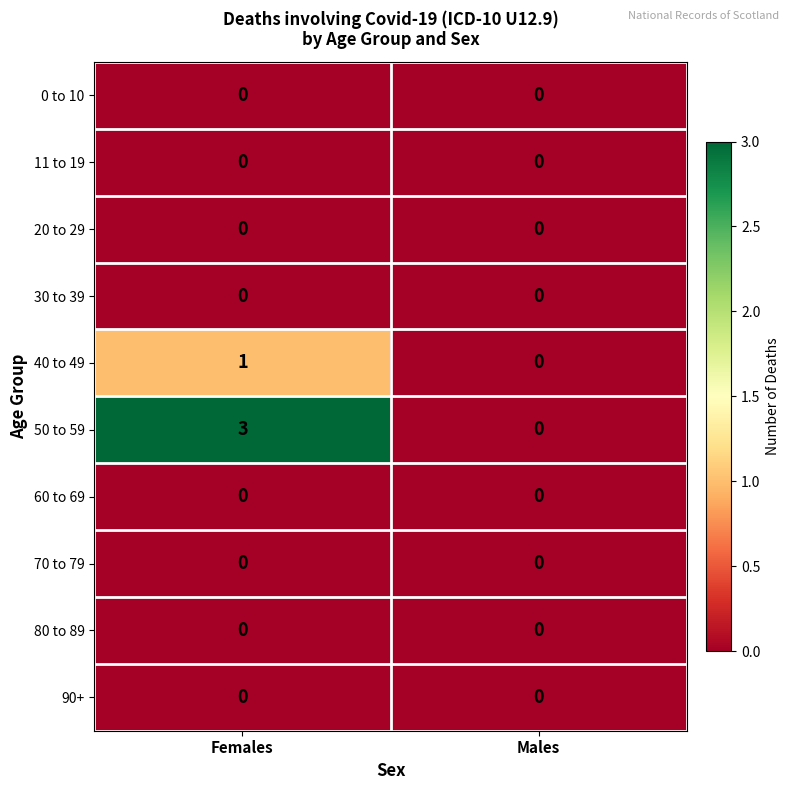

At how many categories does at least one series exceed 2?

1